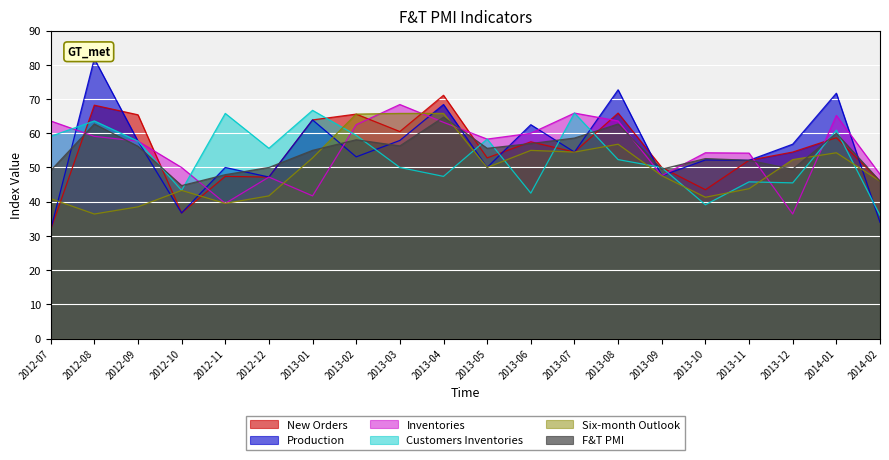

What is the label of the 6th point from the left?

2012-12